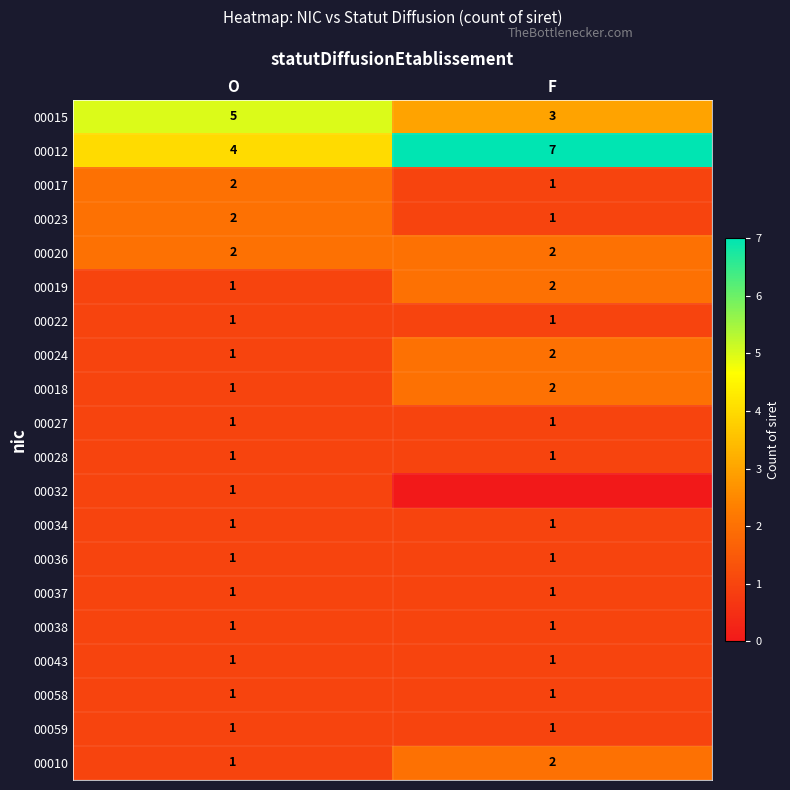

Rank the categories by 00012 value from highest to lowest.

F, O